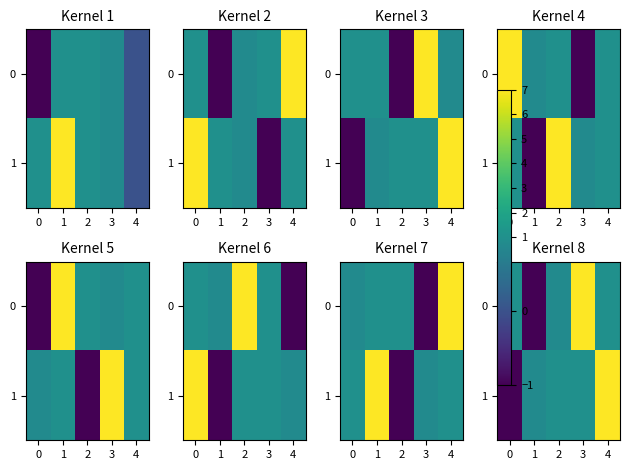

What value does the 1 series have at 3?

1.0